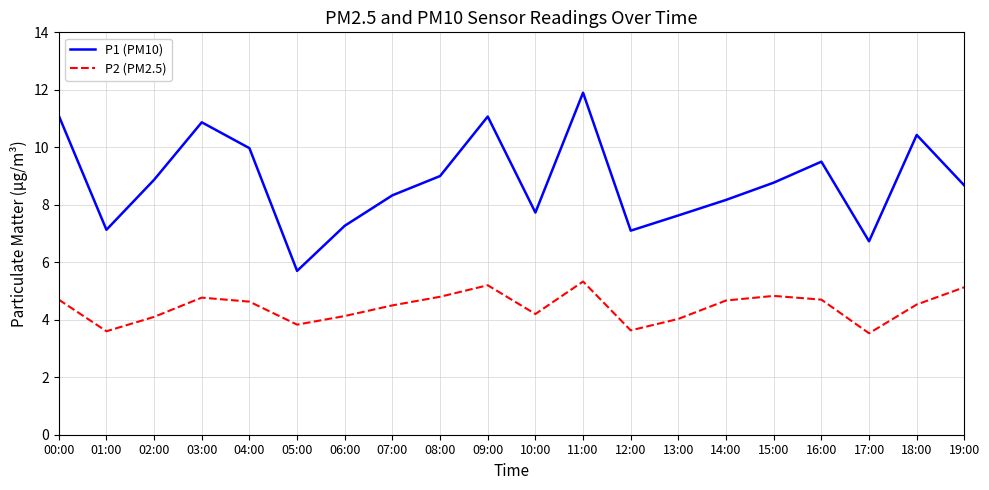

True or false: P2 (PM2.5) and P1 (PM10) intersect in this chart.

False